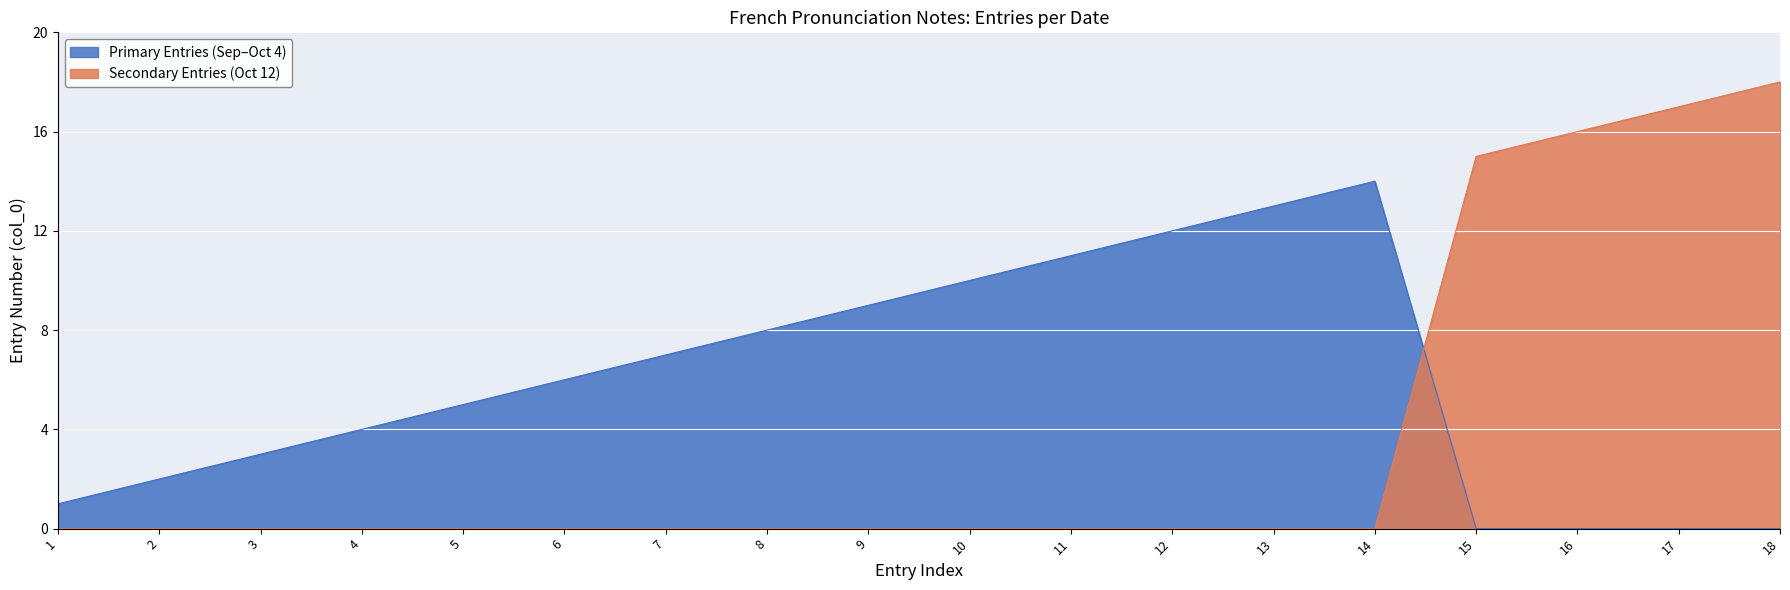

What is the greatest value displayed?

18